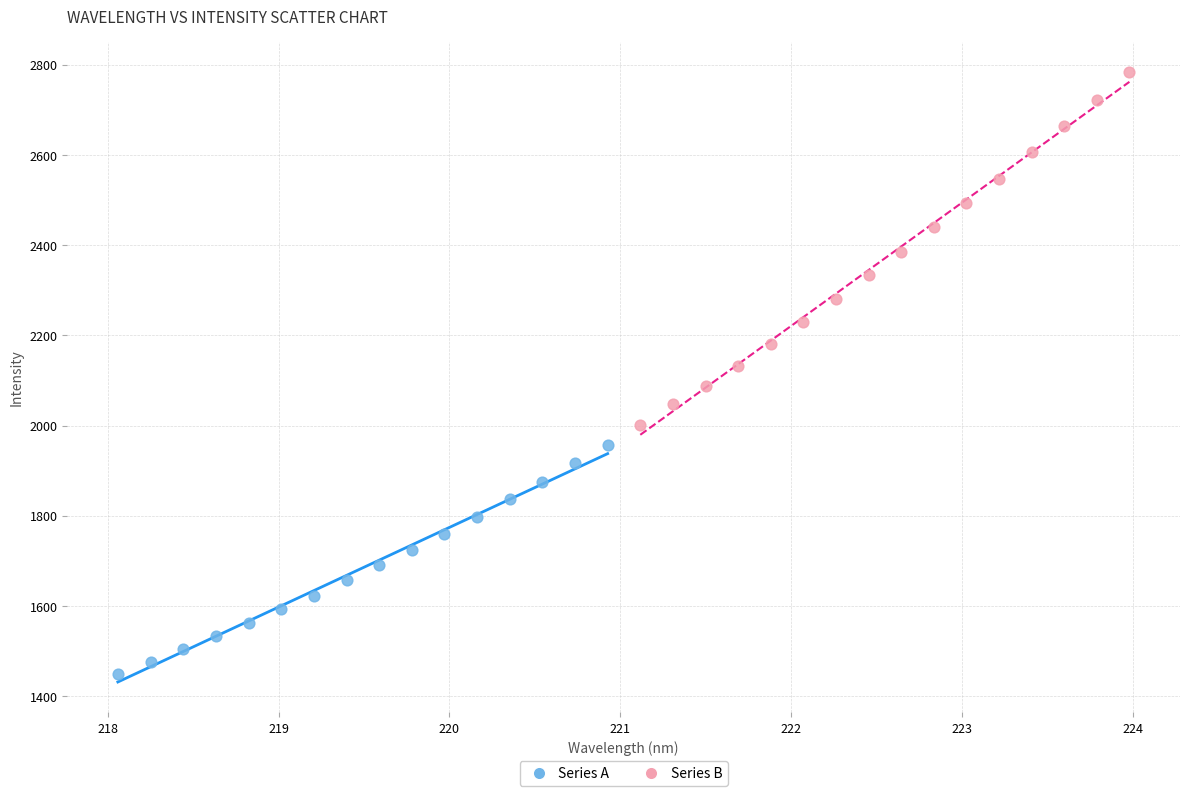

Which series reaches the minimum Y coordinate?

Series A